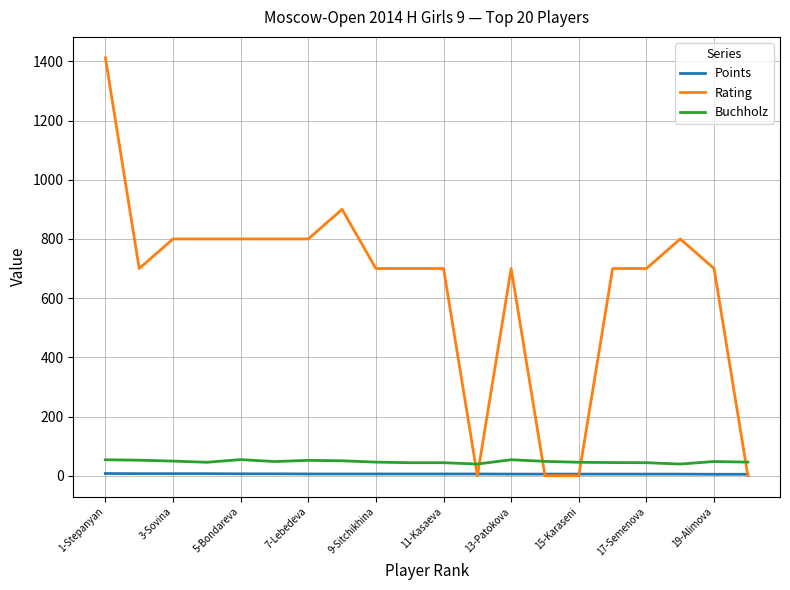

Which series has the largest total across all categories?

Rating